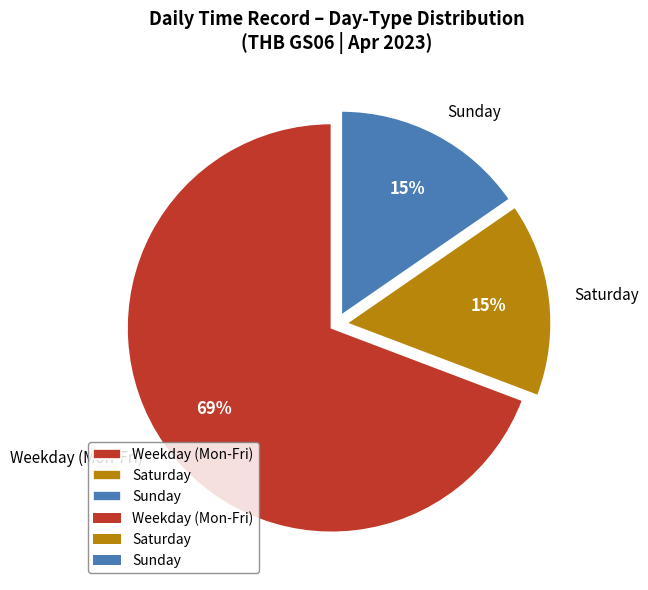

Is it true that Weekday (Mon-Fri) is 76% of the pie?

False